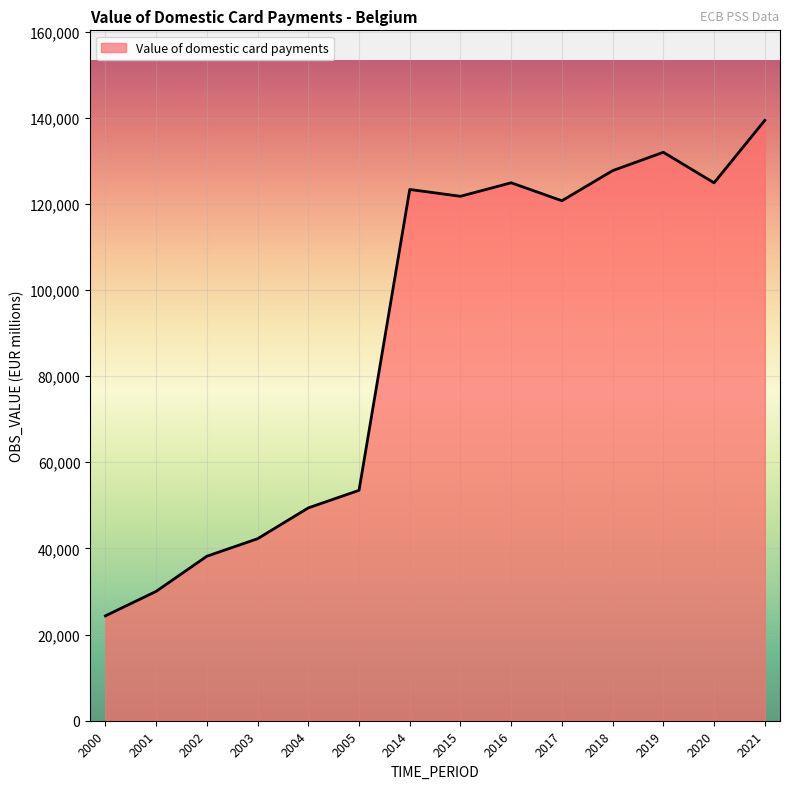

What is the approximate value at 2019?

131964.0